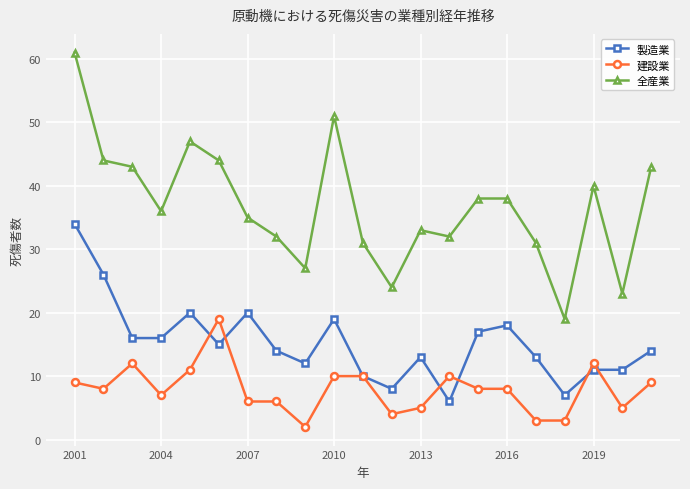

True or false: 建設業 and 全産業 cross at least once.

False